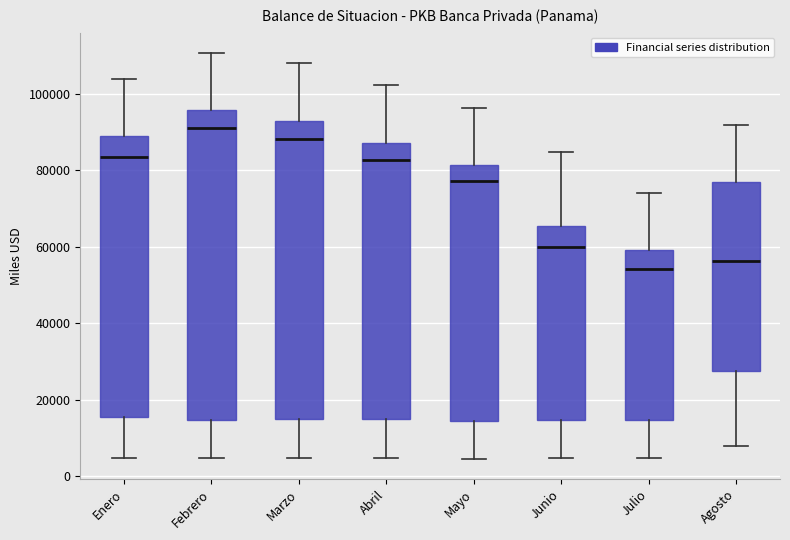

Which box has the highest median line?

Febrero